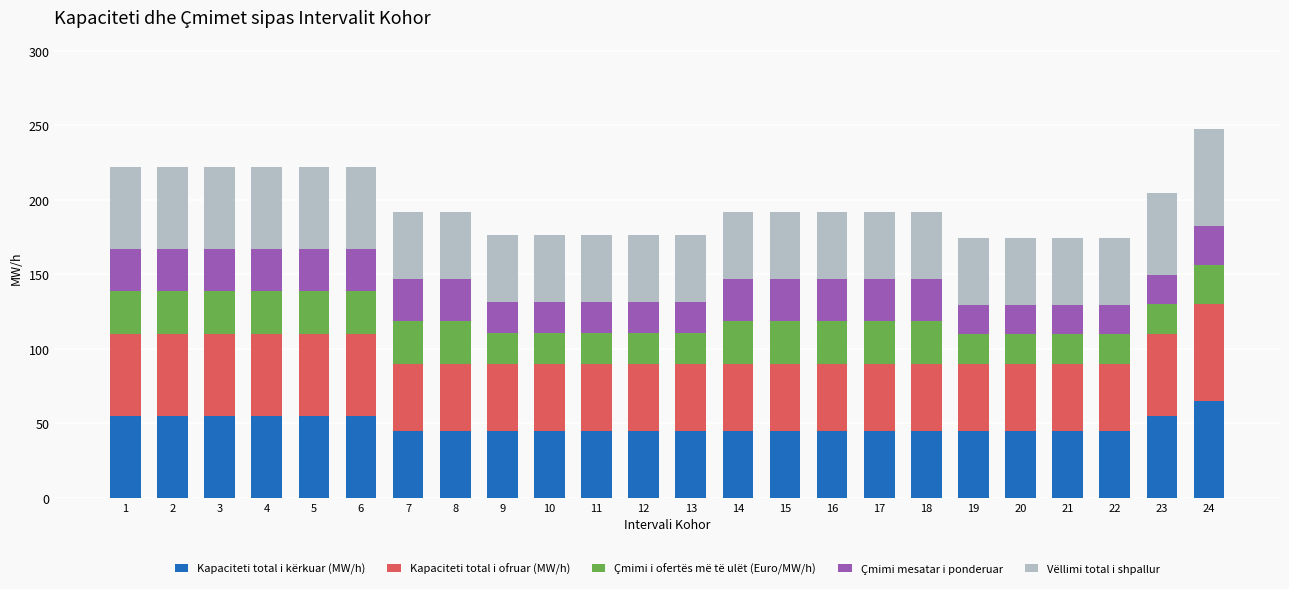

How many categories are shown in the chart?

24